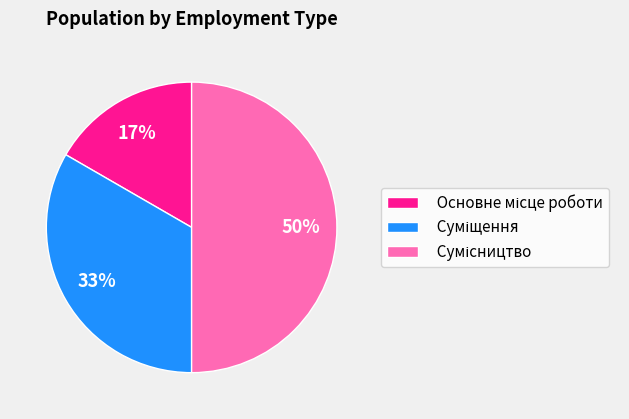

To the nearest percent, what is the average slice percentage?

33%